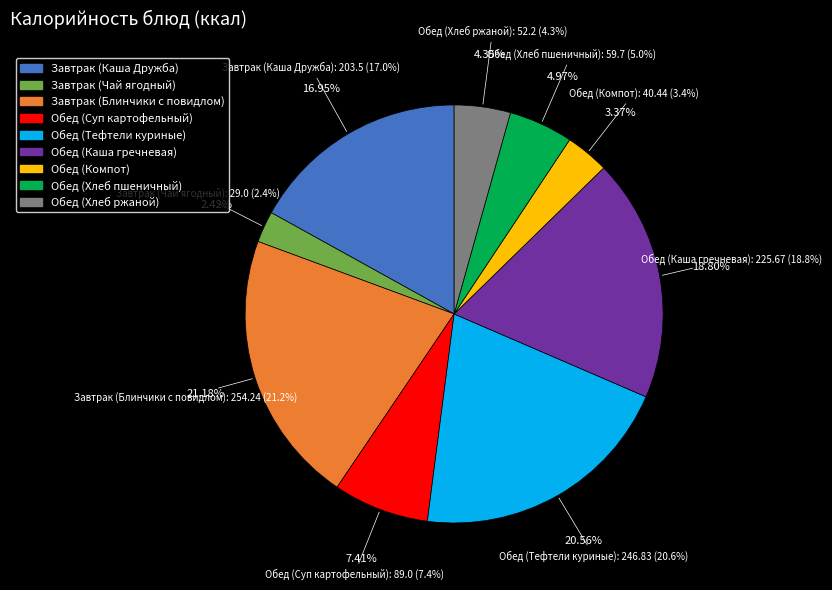

True or false: Обед (Суп картофельный) accounts for 7% of the total.

True